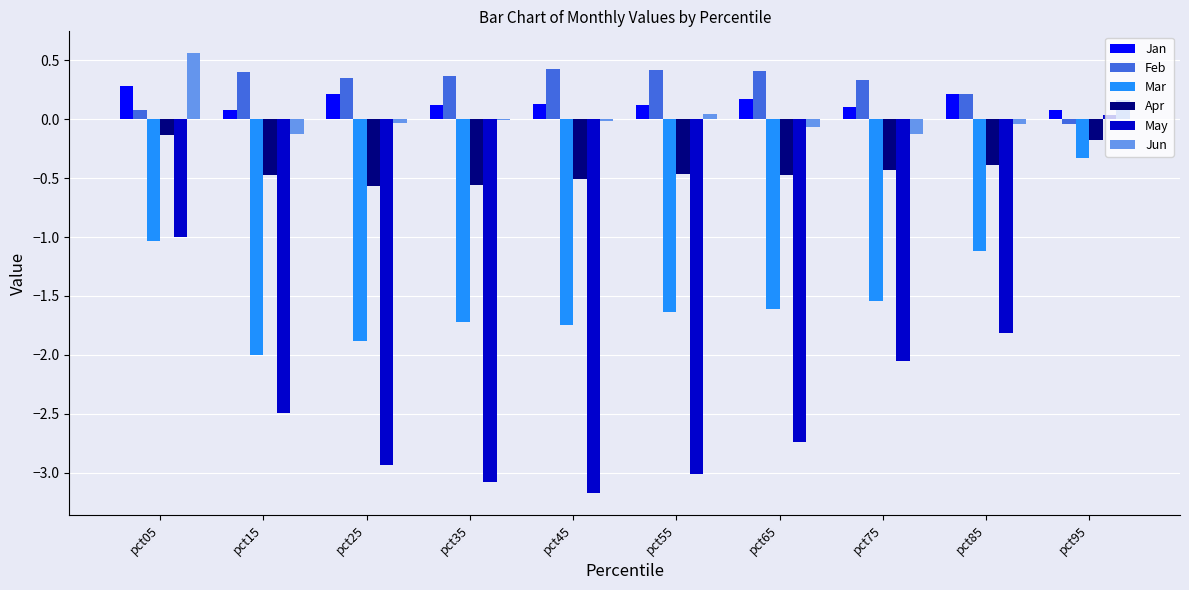

Is the value of May at pct35 greater than the value of Mar at pct65?

No